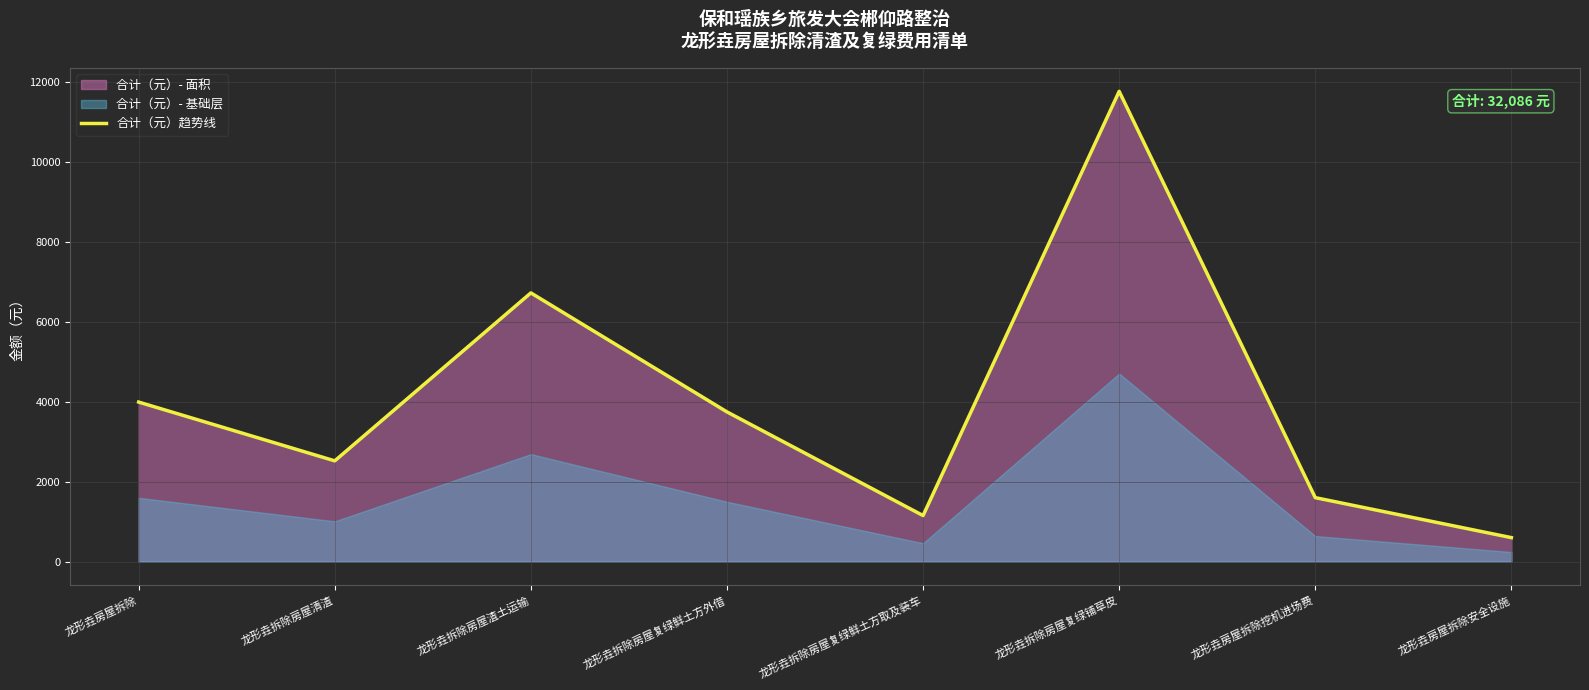

What is the sum of the values at 龙形垚拆除房屋清渣 and 龙形垚房屋拆除挖机进场费?

4120